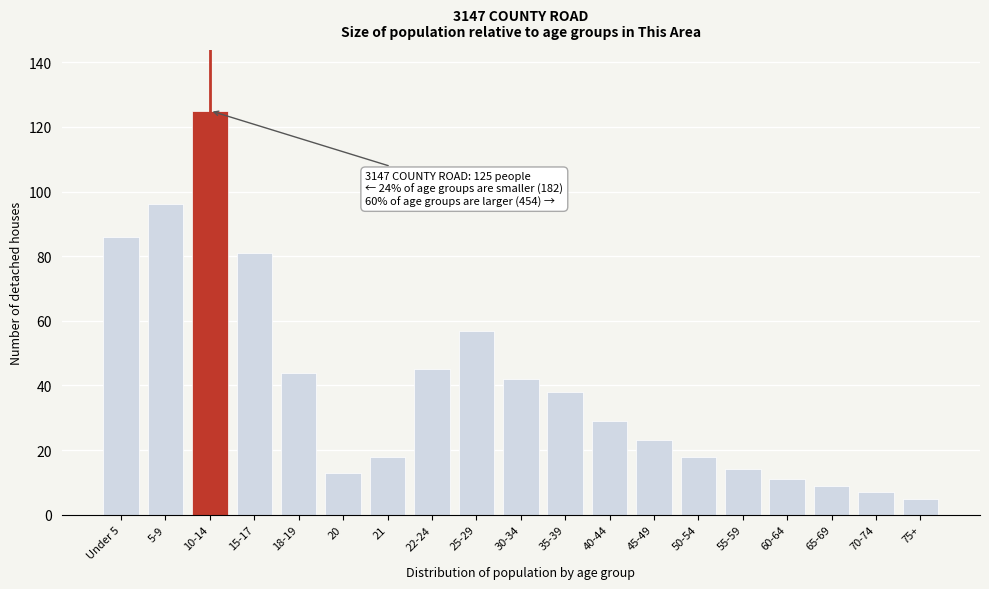

Reading left to right, list all the values displayed in this chart.

Under 5=86	5-9=96	10-14=125	15-17=81	18-19=44	20=13	21=18	22-24=45	25-29=57	30-34=42	35-39=38	40-44=29	45-49=23	50-54=18	55-59=14	60-64=11	65-69=9	70-74=7	75+=5